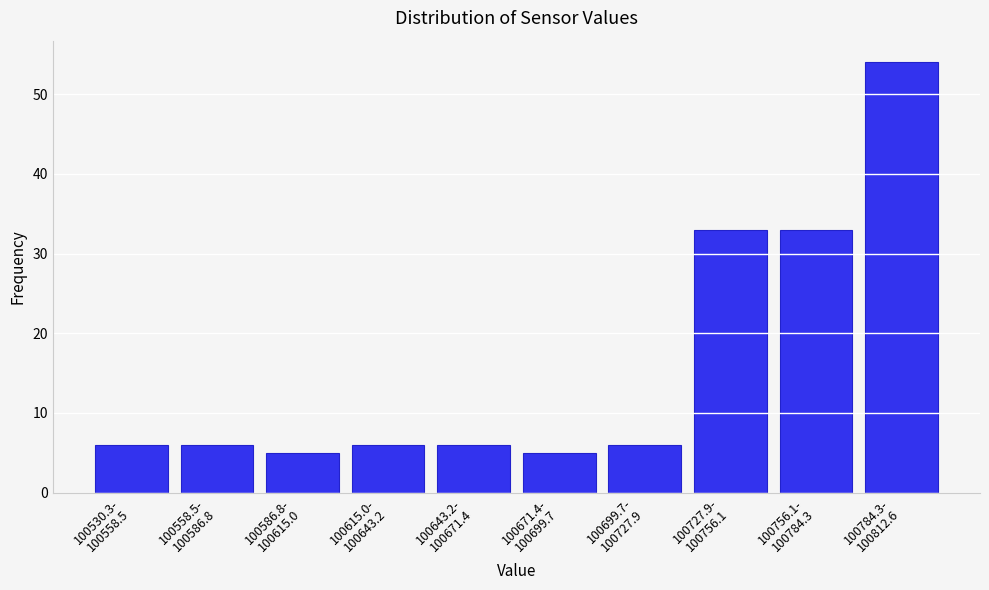

Reading left to right, list all the values displayed in this chart.

6	6	5	6	6	5	6	33	33	54